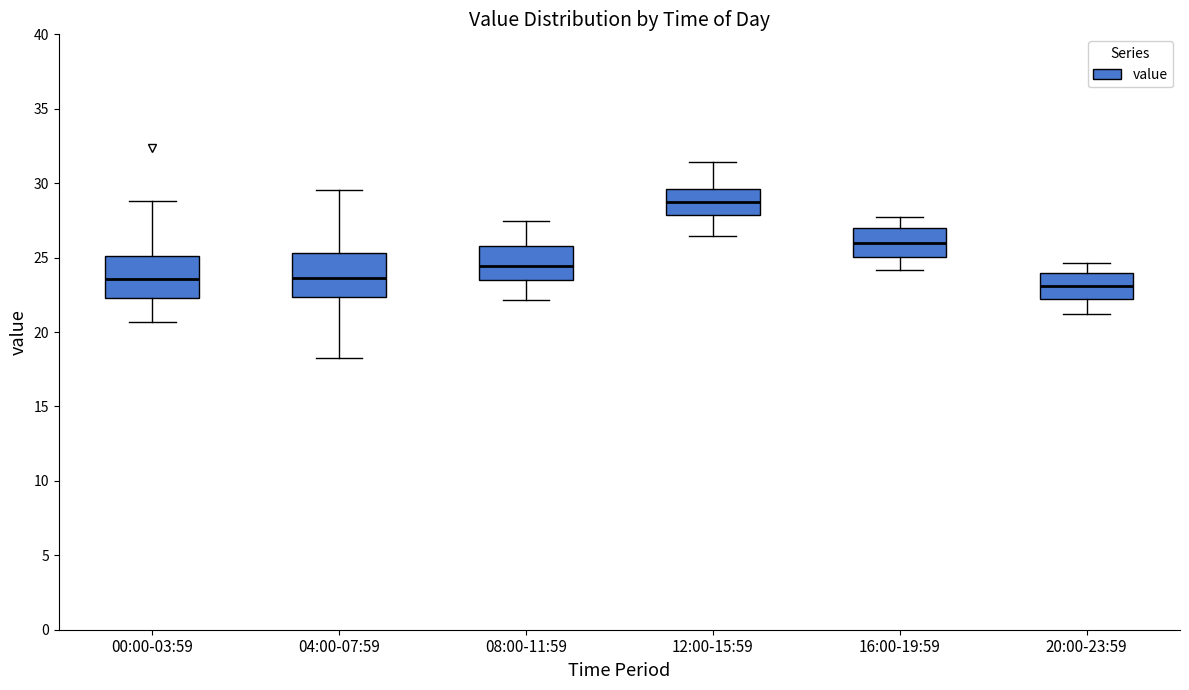

Where does the lower whisker of the box for 04:00-07:59 end on the y-axis? The values are not printed on the chart, so give them approximately, as read against the axis.

18.0